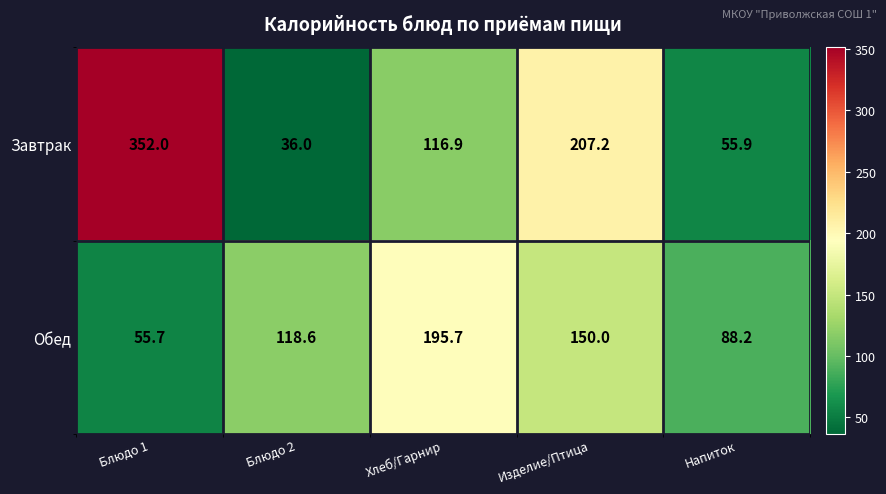

True or false: Завтрак has a value of 89.1 at Напиток.

False